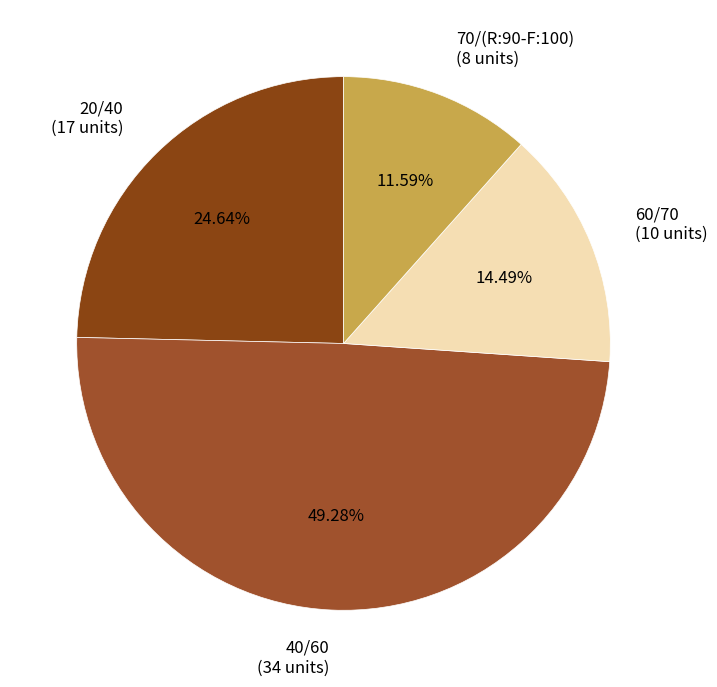

Rank the categories by value from highest to lowest.

40/60, 20/40, 60/70, 70/(R:90-F:100)